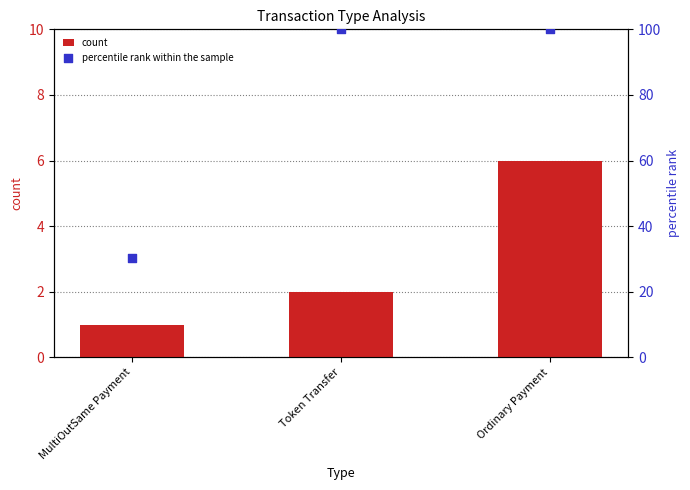

Is the value of percentile rank within the sample at MultiOutSame Payment greater than the value of count at Ordinary Payment?

Yes